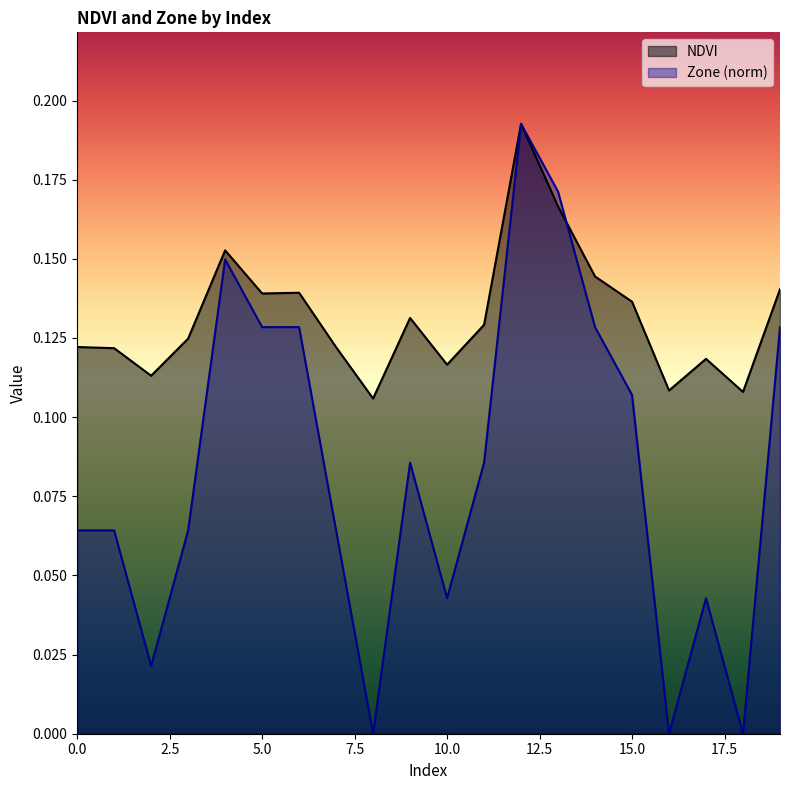

How many intersections are there between NDVI and Zone?

1